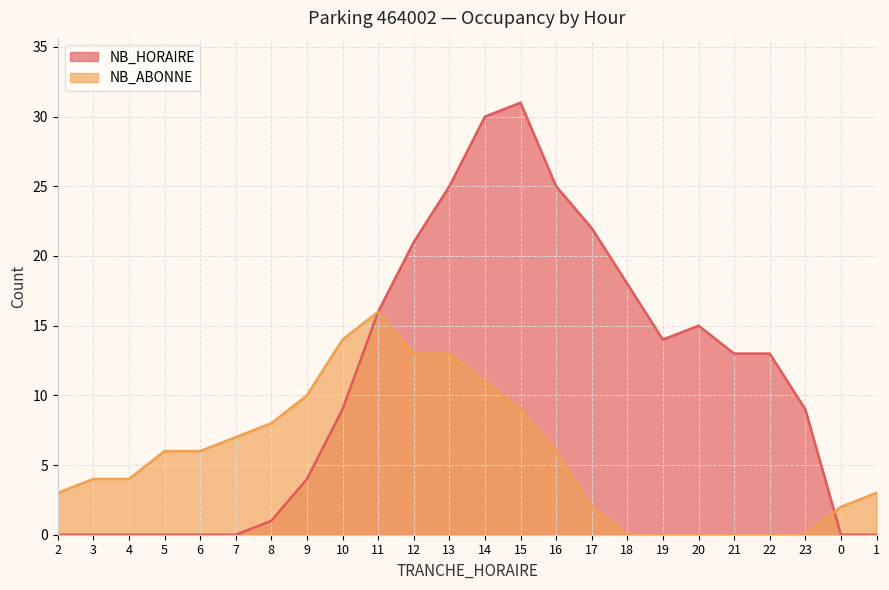

Reading left to right, what are all the values shown in this chart?

NB_HORAIRE: 0	0	0	0	0	0	1	4	9	16	21	25	30	31	25	22	18	14	15	13	13	9	0	0
NB_ABONNE: 3	4	4	6	6	7	8	10	14	16	13	13	11	9	6	2	0	0	0	0	0	0	2	3